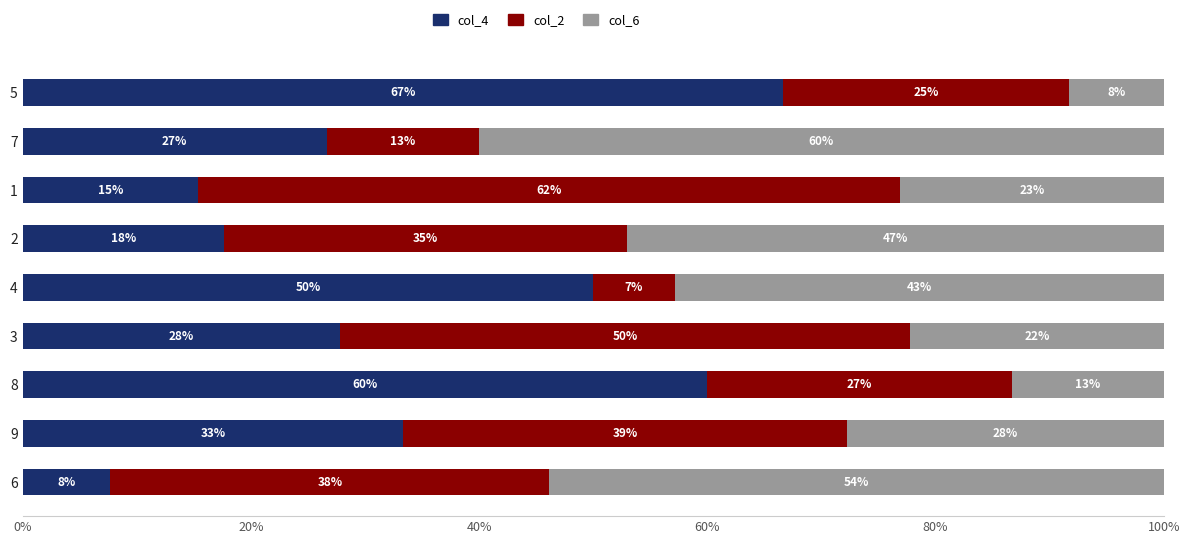

What is the maximum value for col_4?

66.7